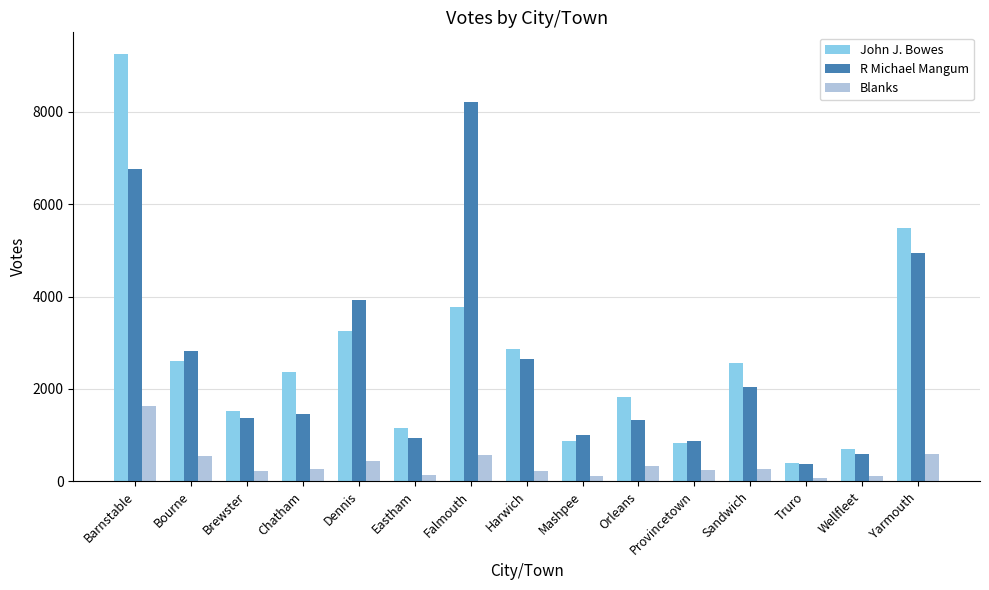

What are all the series names shown in the legend?

John J. Bowes, R Michael Mangum, Blanks